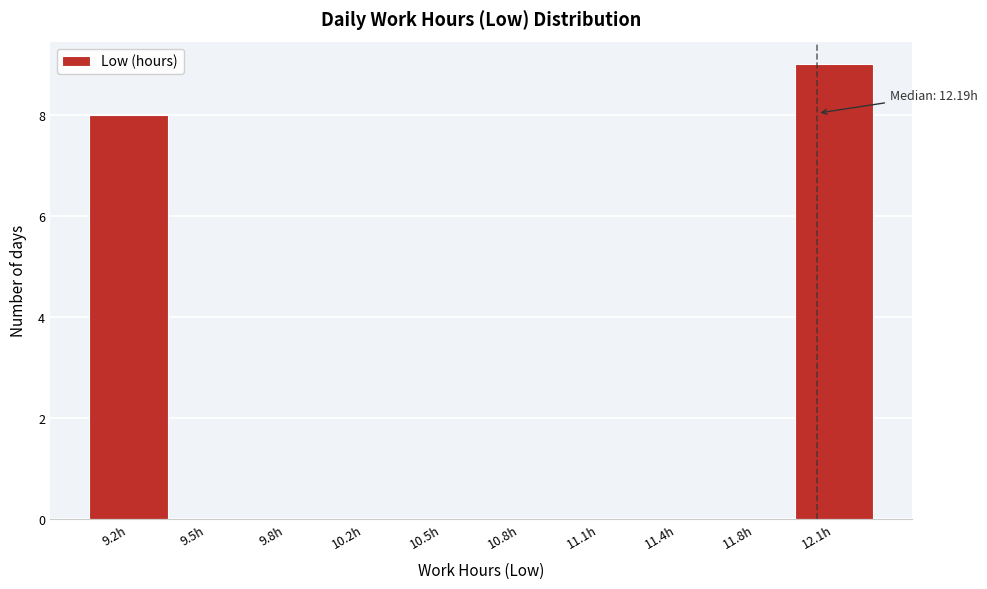

Reading left to right, extract all data points from this chart.

9.2h=8	9.5h=0	9.8h=0	10.2h=0	10.5h=0	10.8h=0	11.1h=0	11.4h=0	11.8h=0	12.1h=9